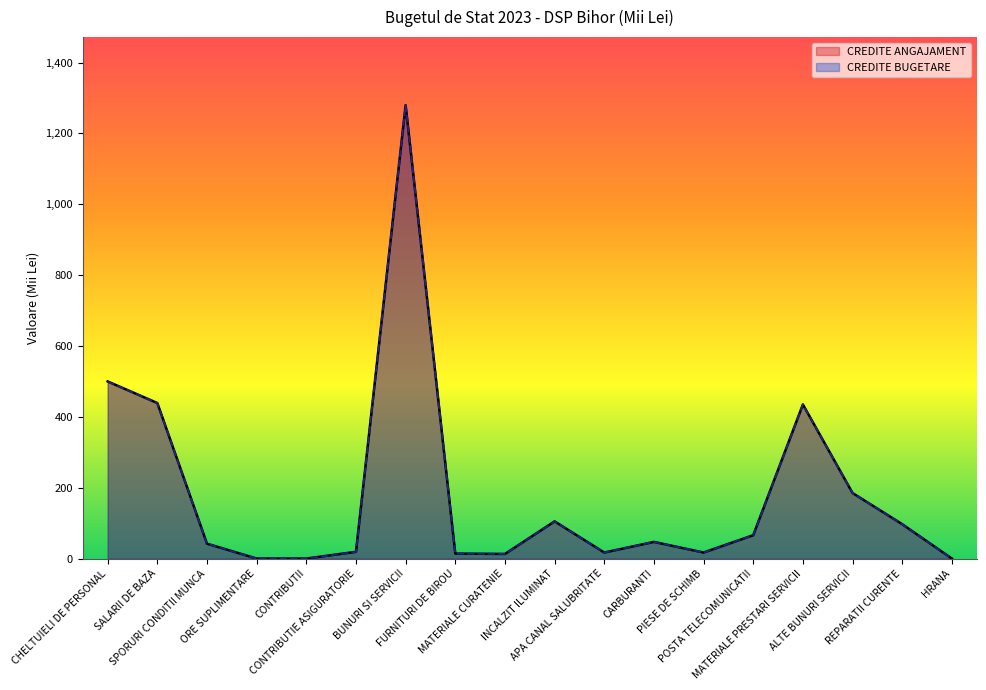

Where is CREDITE ANGAJAMENT nearest to the value 640?

CHELTUIELI DE PERSONAL